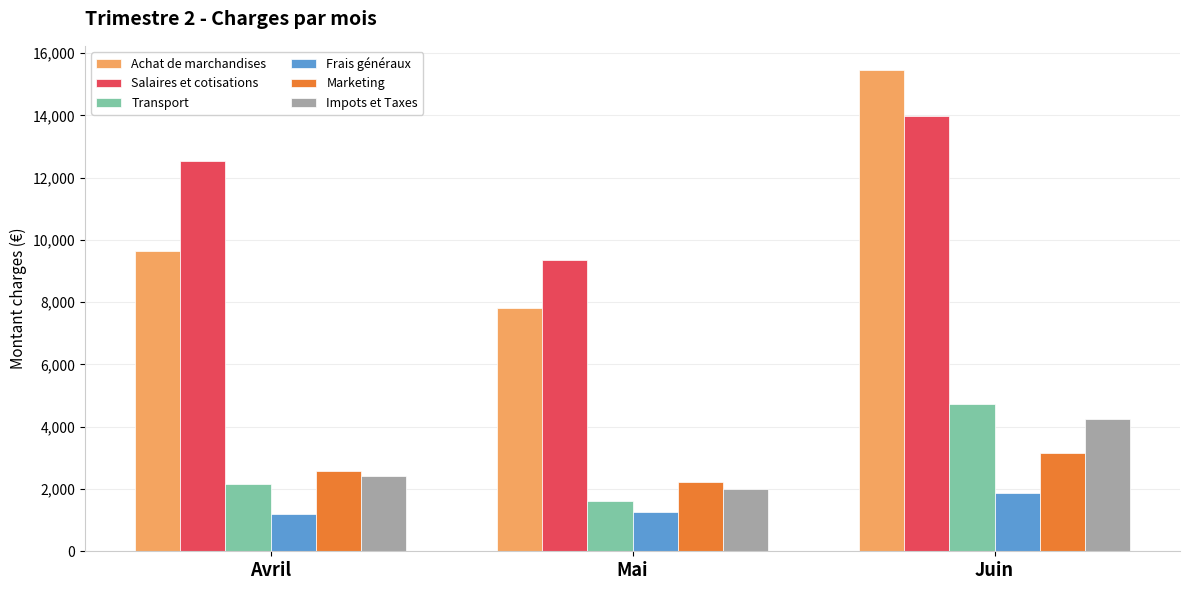

The Salaires et cotisations series shows 9354 at Mai. True or false?

True